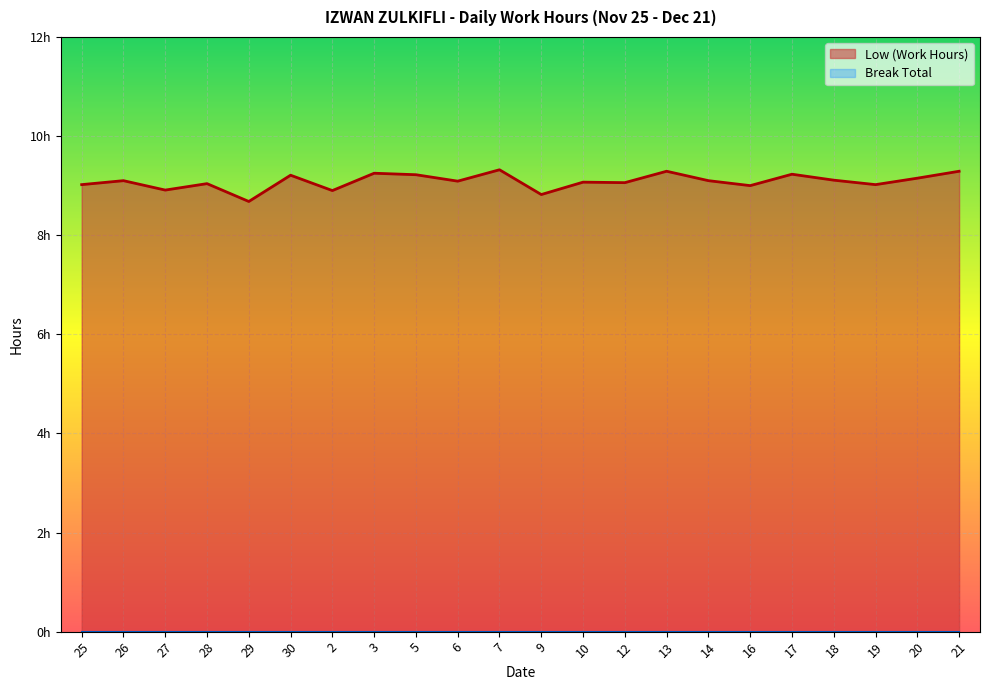

Rank the categories by value from highest to lowest.

7, 13, 21, 3, 17, 5, 30, 20, 18, 26, 14, 6, 10, 12, 28, 25, 19, 16, 27, 2, 9, 29